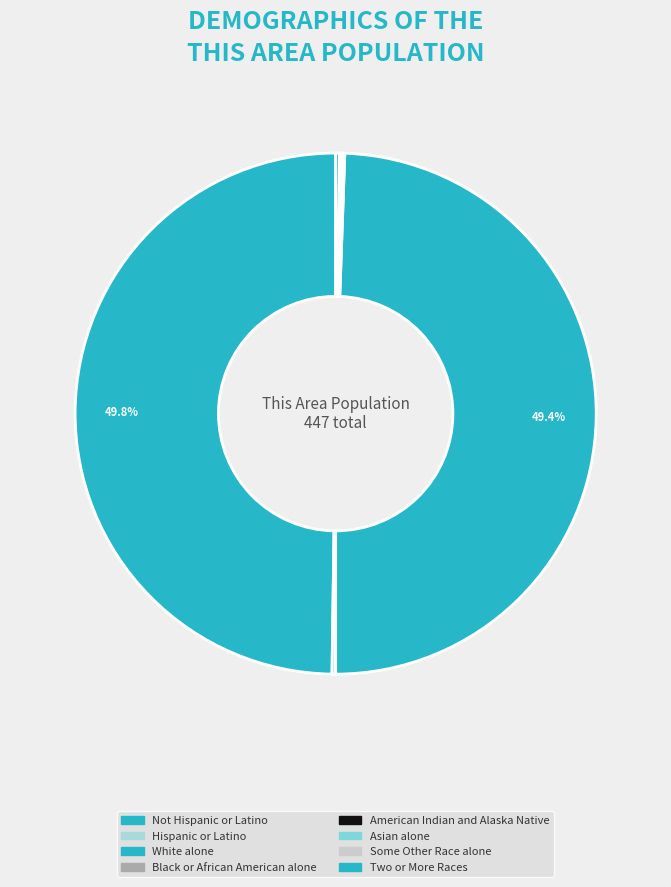

Count the number of slices in the pie.

8